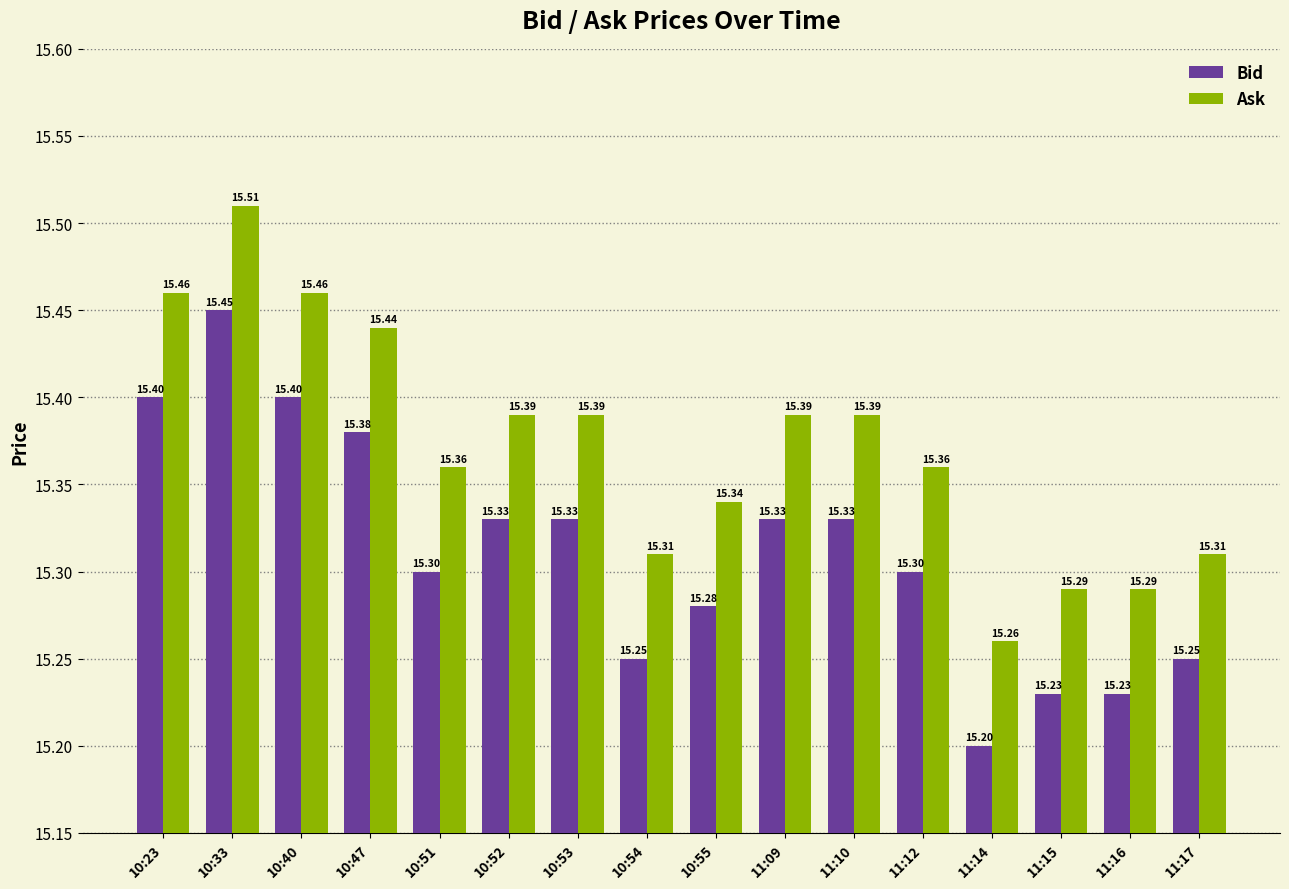

At how many categories does at least one series exceed 15?

16